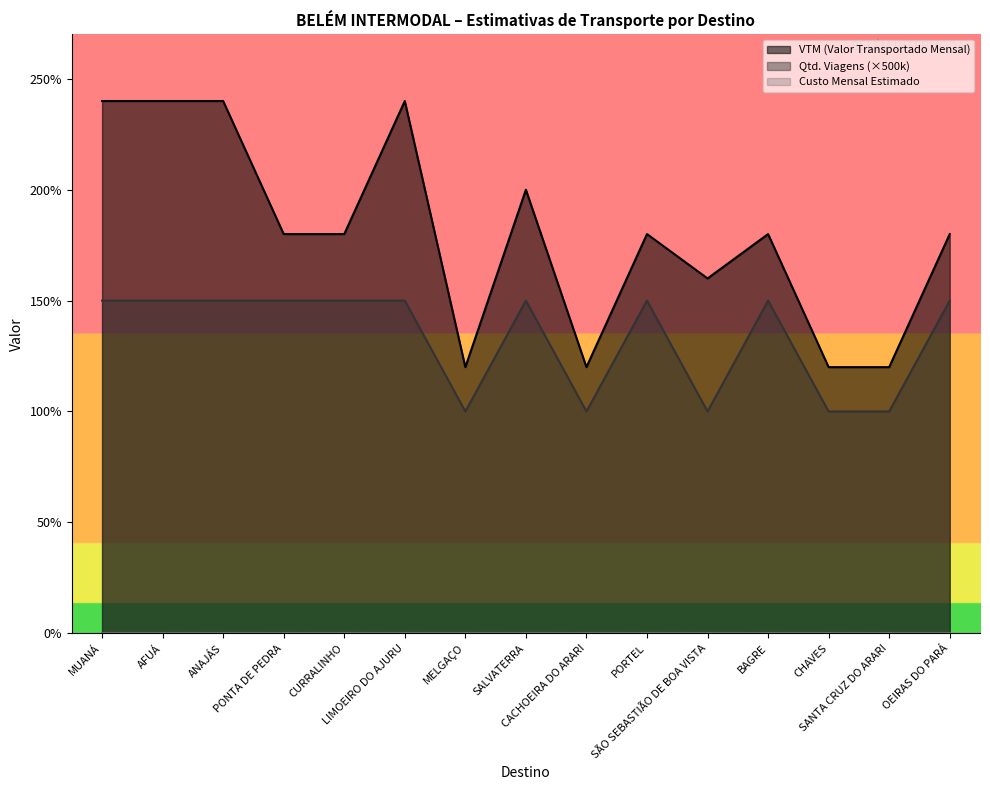

What is the total value across all series at AFUÁ?

3900000